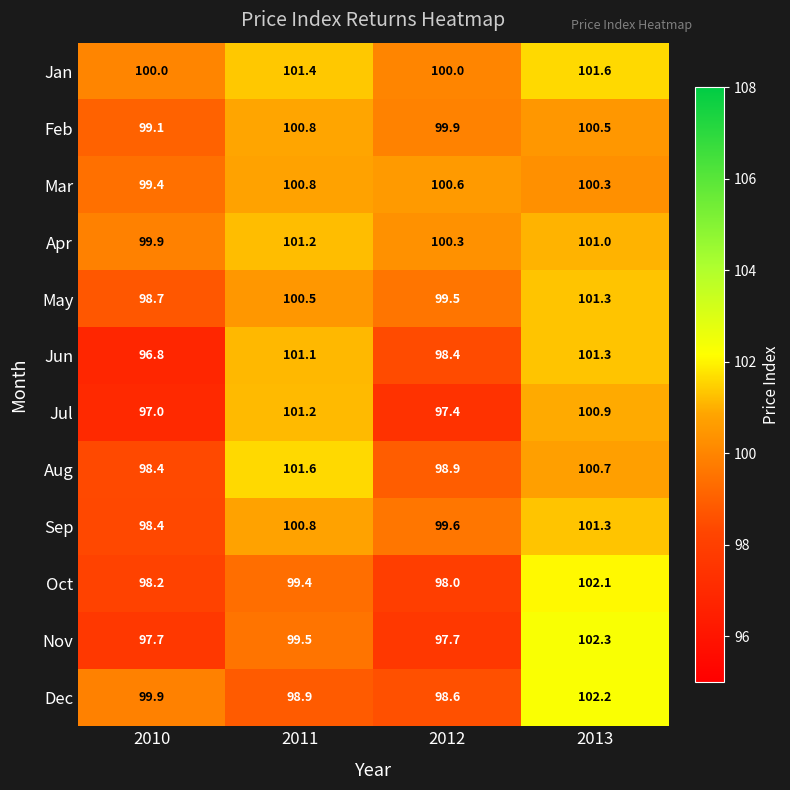

What is the total value across all series at 2011?

1207.2